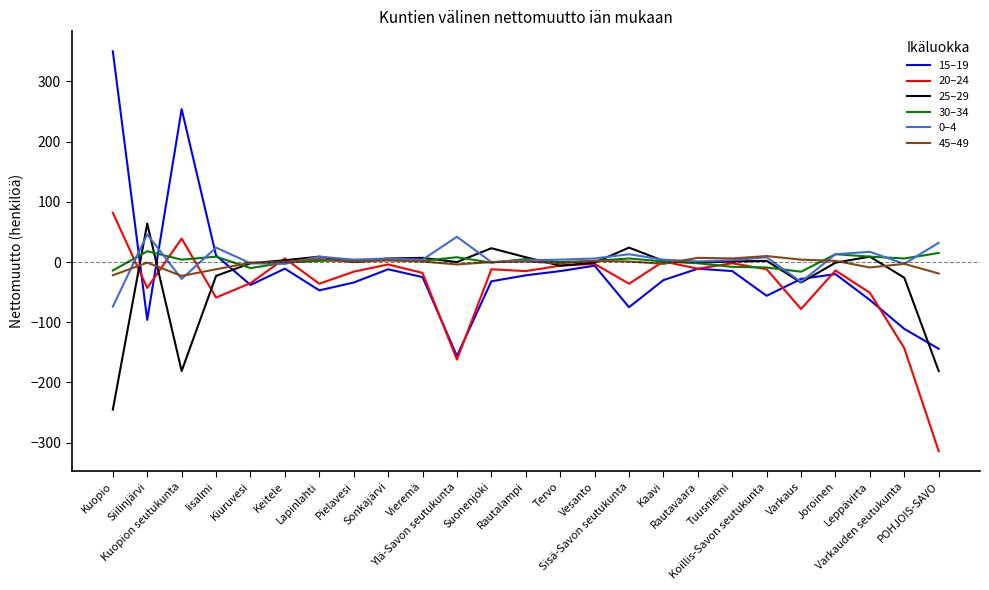

What are all the series names shown in the legend?

15–19, 20–24, 25–29, 30–34, 0–4, 45–49